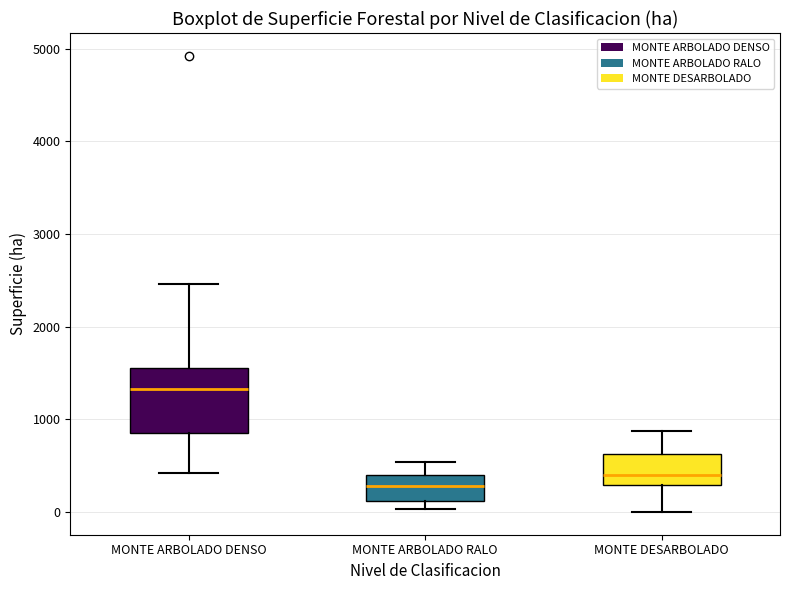

Comparing the boxes themselves (not the whiskers), which one is the tallest?

MONTE ARBOLADO DENSO